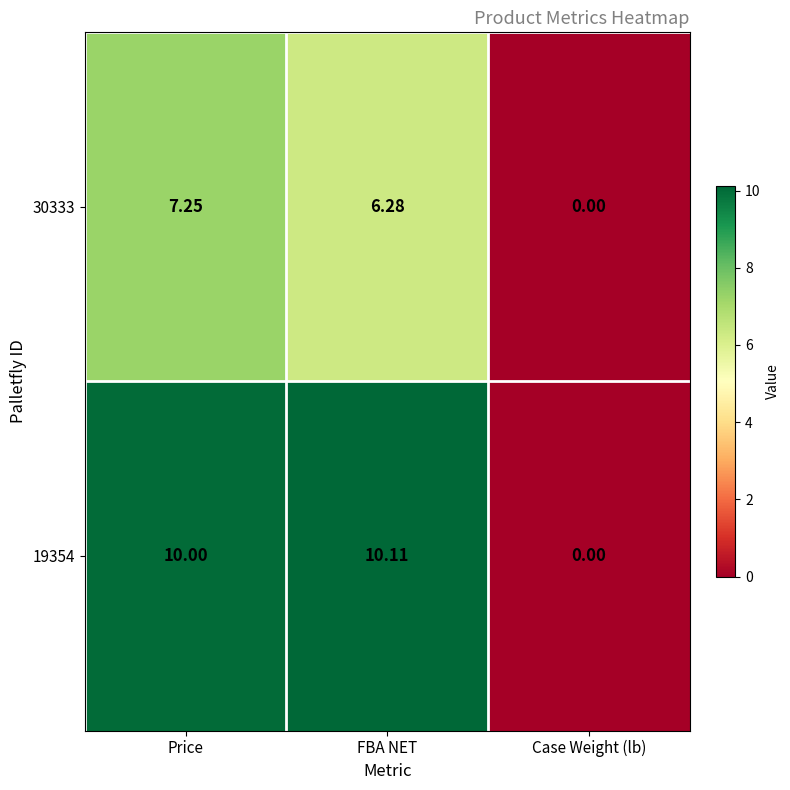

At which label is 30333 closest to 3?

Case Weight (lb)